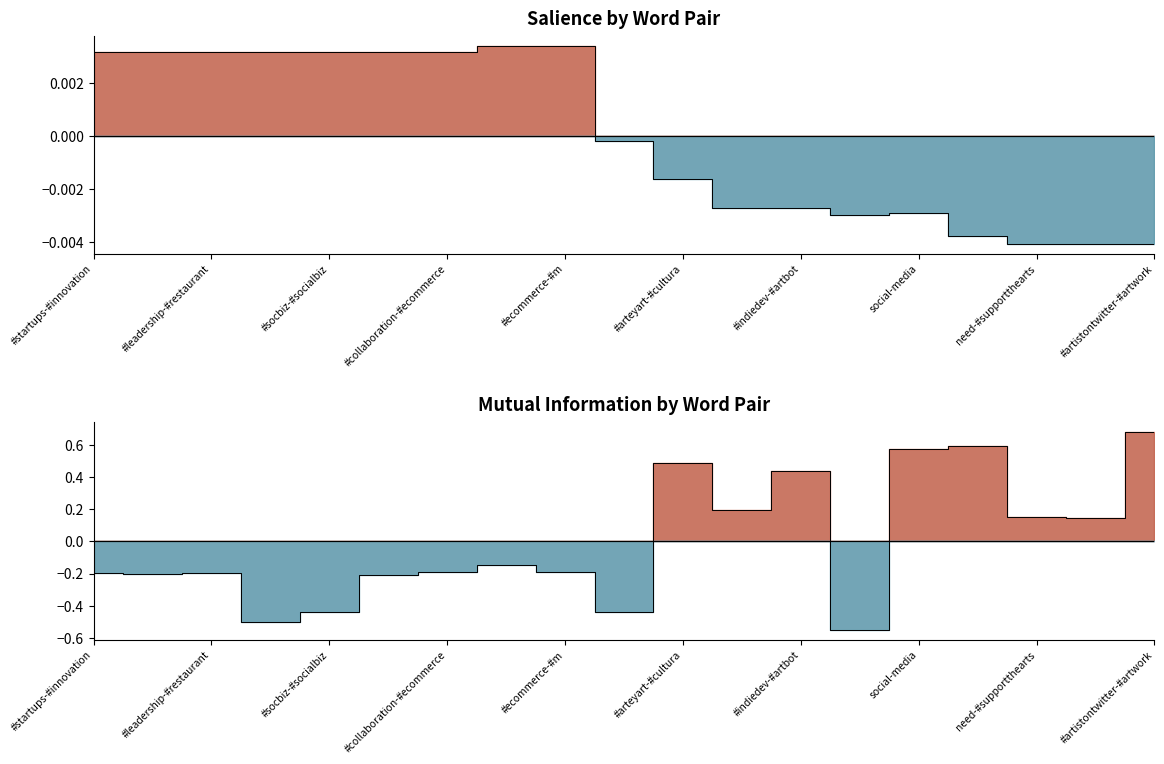

What is the spread (max minus min) of values at #arteyart-#cultura?

0.5